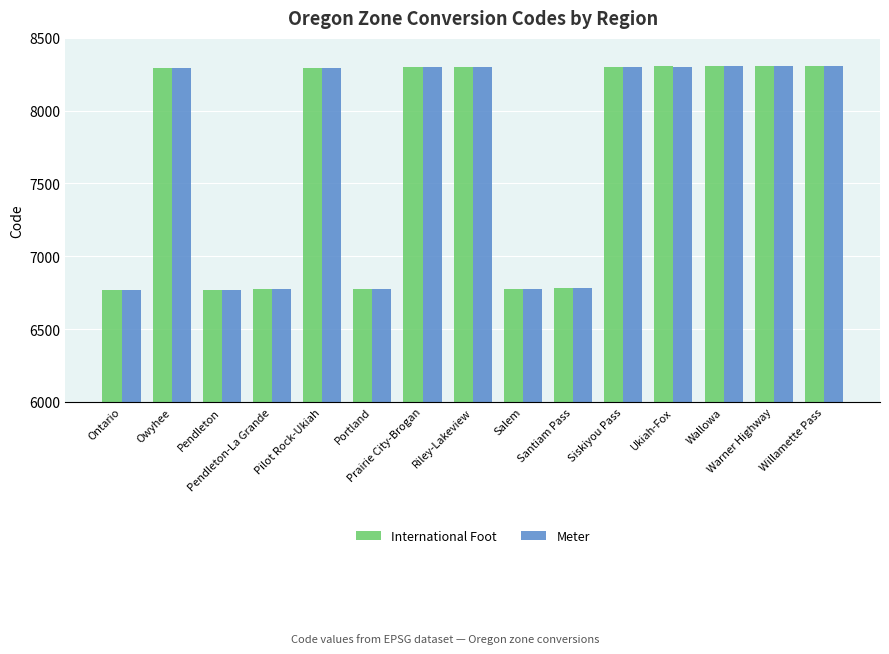

The value of International Foot at Warner Highway is 13871. True or false?

False